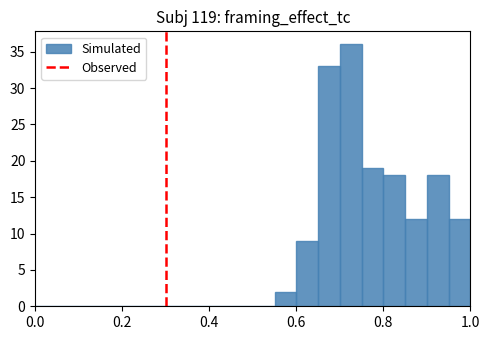

Read against the x-axis, roughly where is the centre of the tallest bar?

0.72